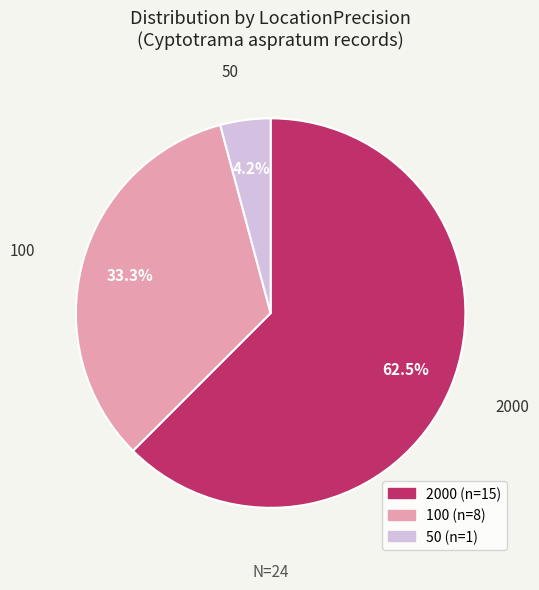

Is there a majority slice in this chart?

Yes